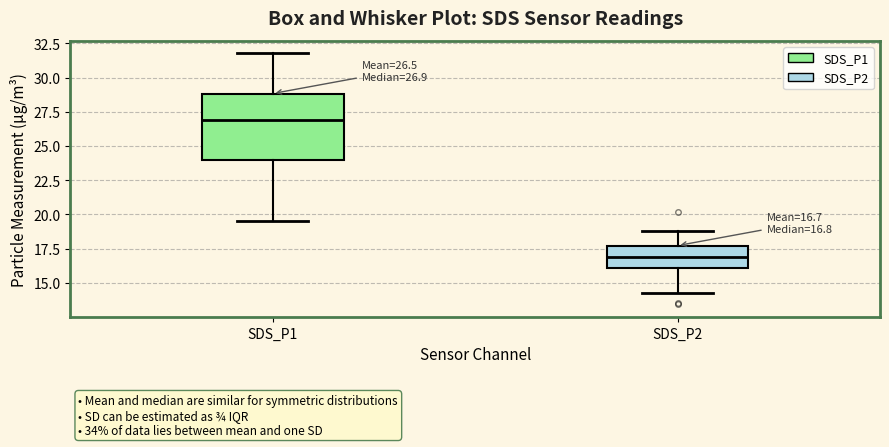

Which box has the lowest median line?

SDS_P2